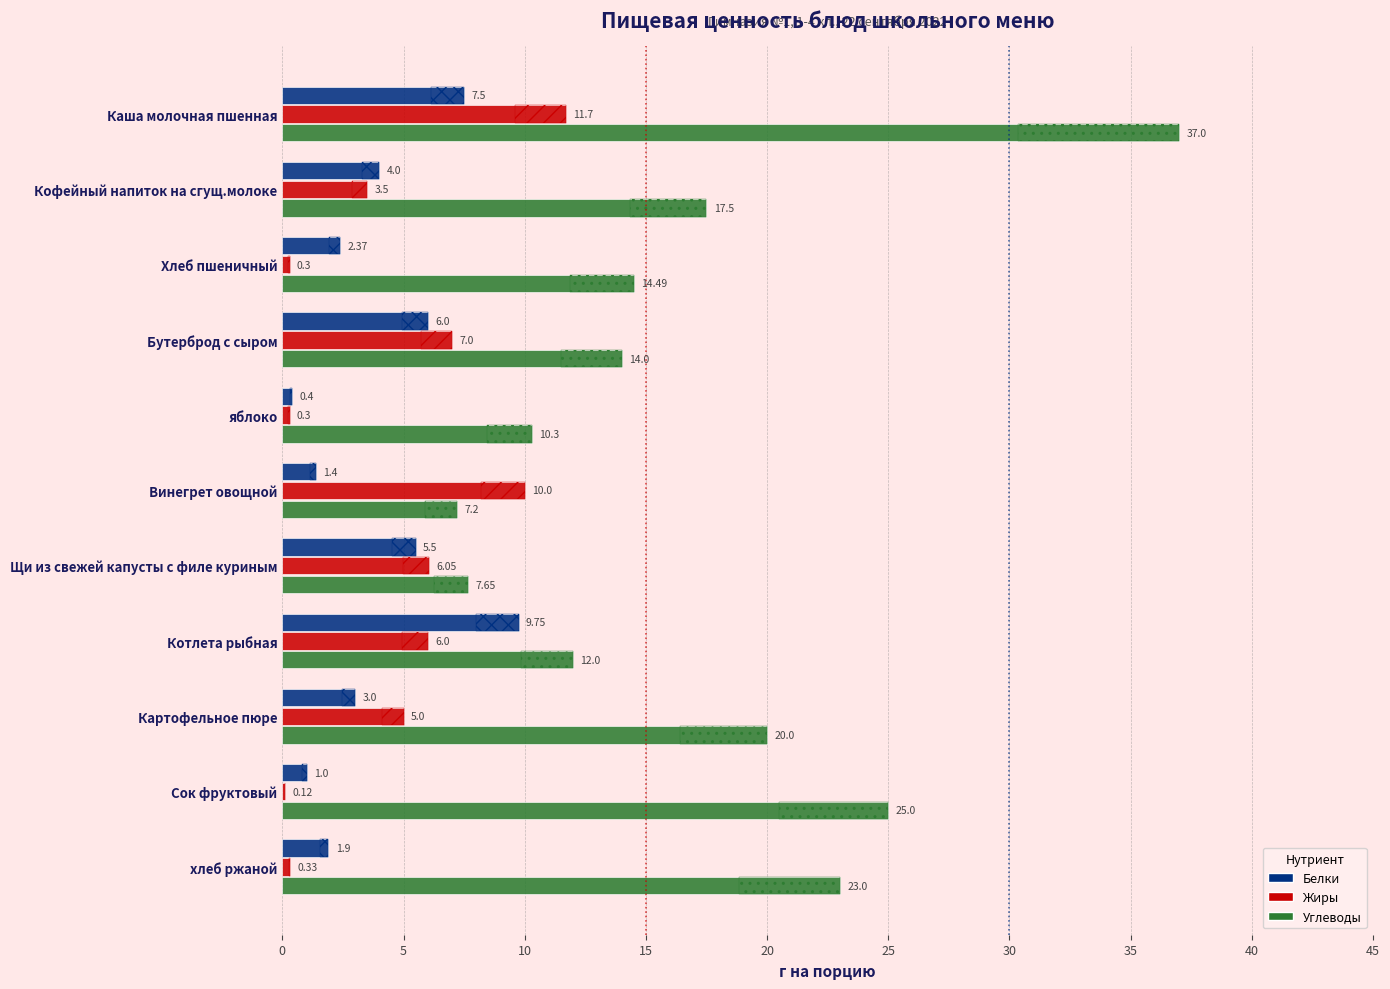

What are all the series names shown in the legend?

Белки, Жиры, Углеводы